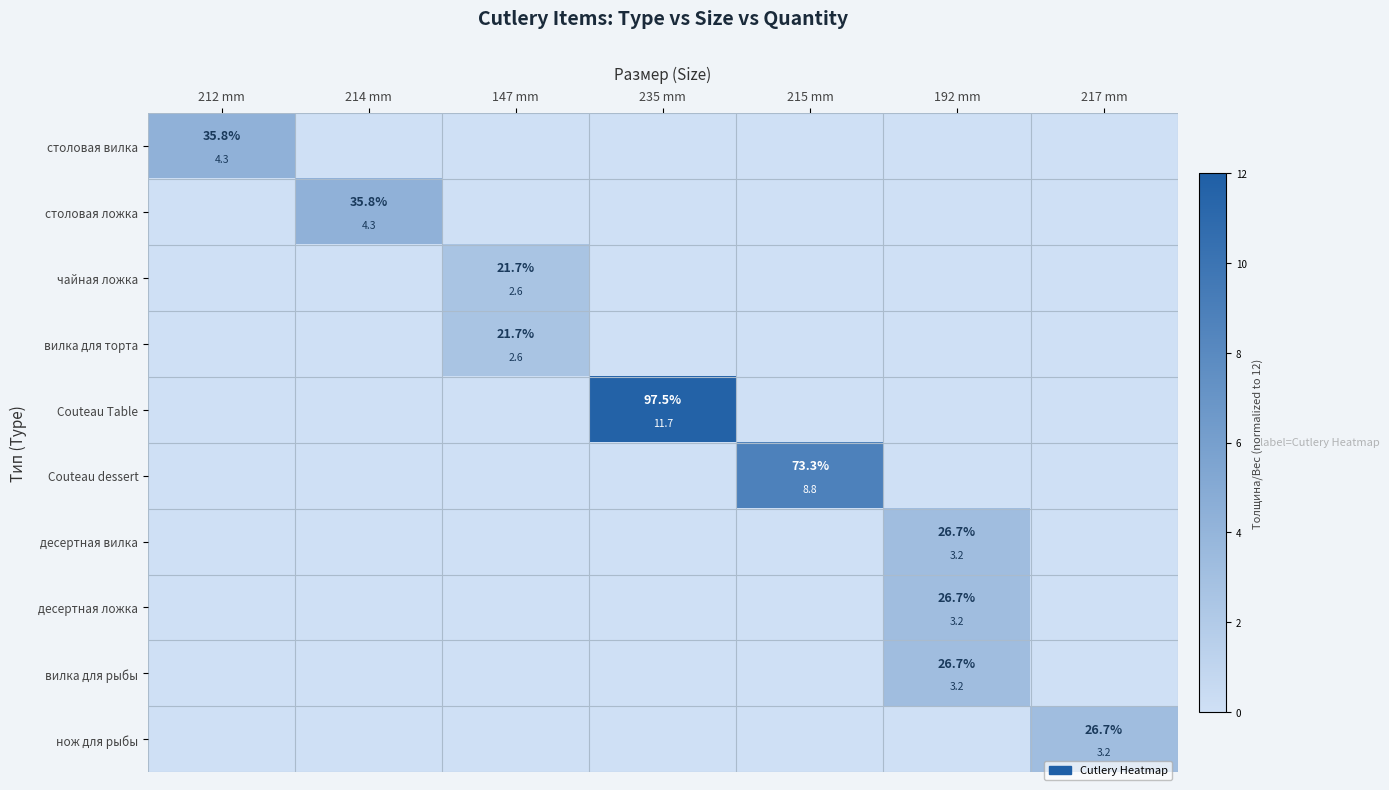

How many values in the вилка для рыбы series exceed 0?

1